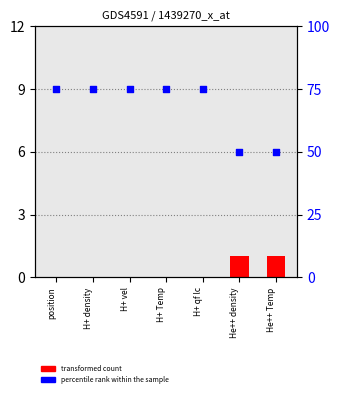

What are all the series names shown in the legend?

transformed count, percentile rank within the sample